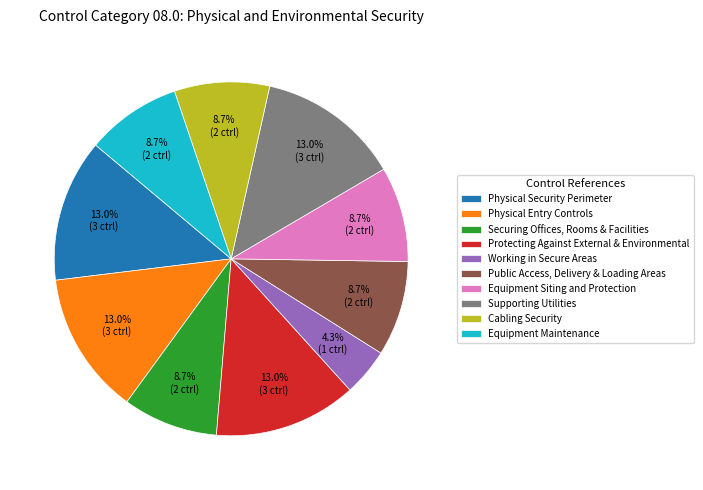

How many segments does this pie chart have?

10